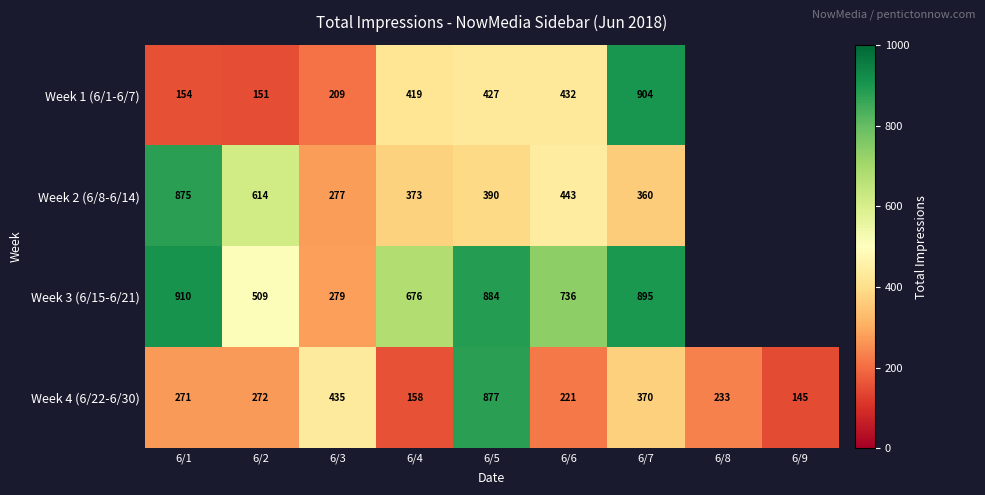

Which has a higher value, 6/1 or 6/5?

6/5